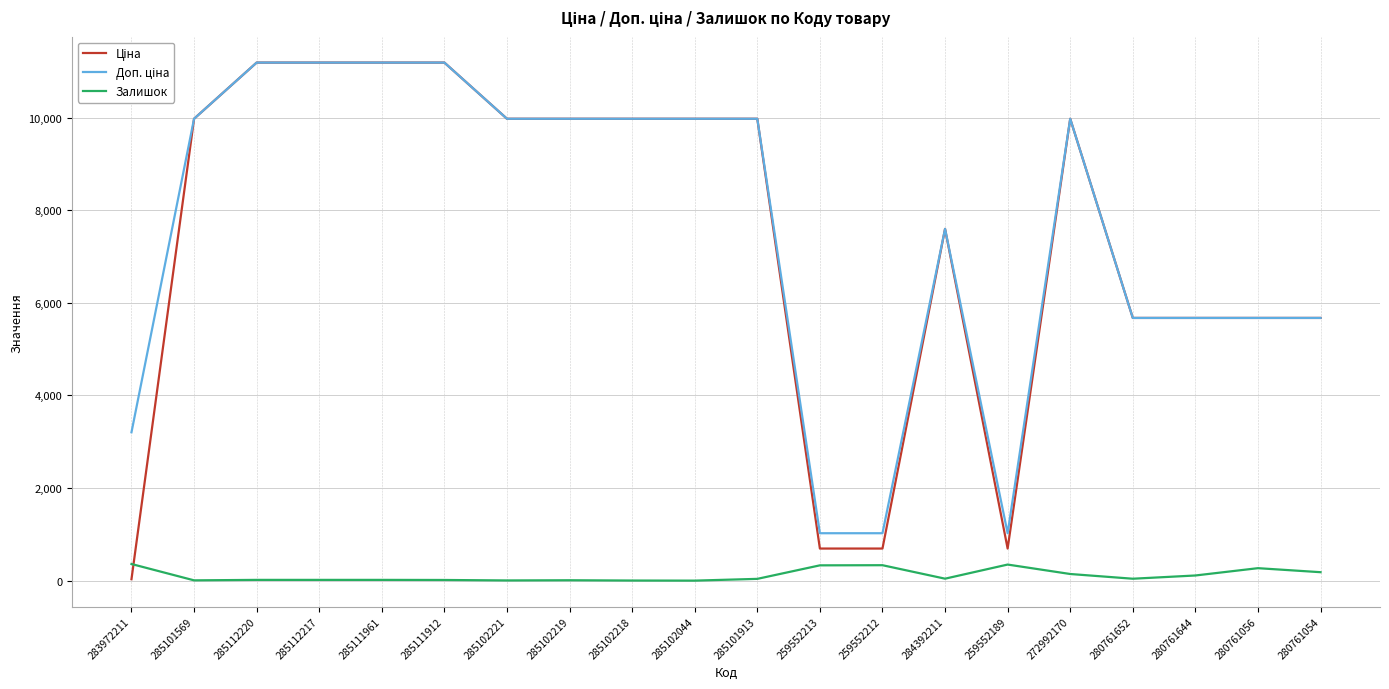

What is the greatest value displayed?

11188.2